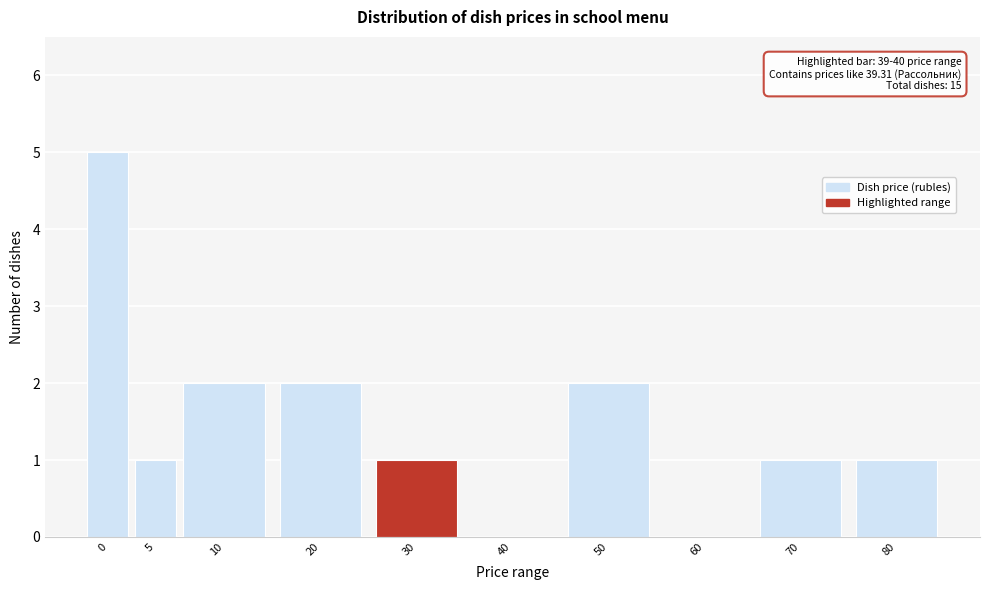

Reading right to left, what are all the values shown in this chart?

80=1	70=1	60=0	50=2	40=0	30=1	20=2	10=2	5=1	0=5